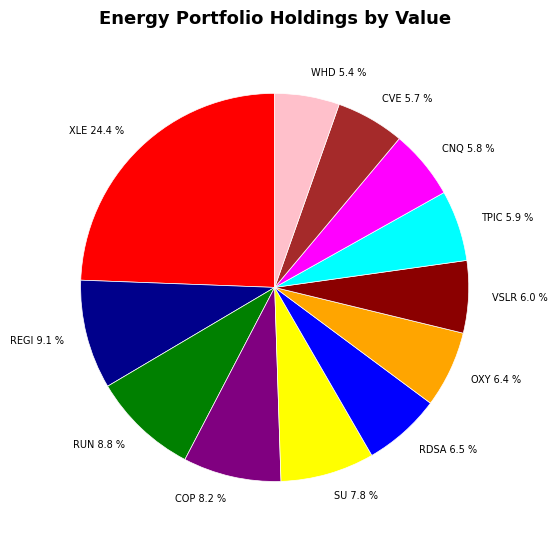

To the nearest percent, what is the difference between the largest and smallest slice percentages?

19%